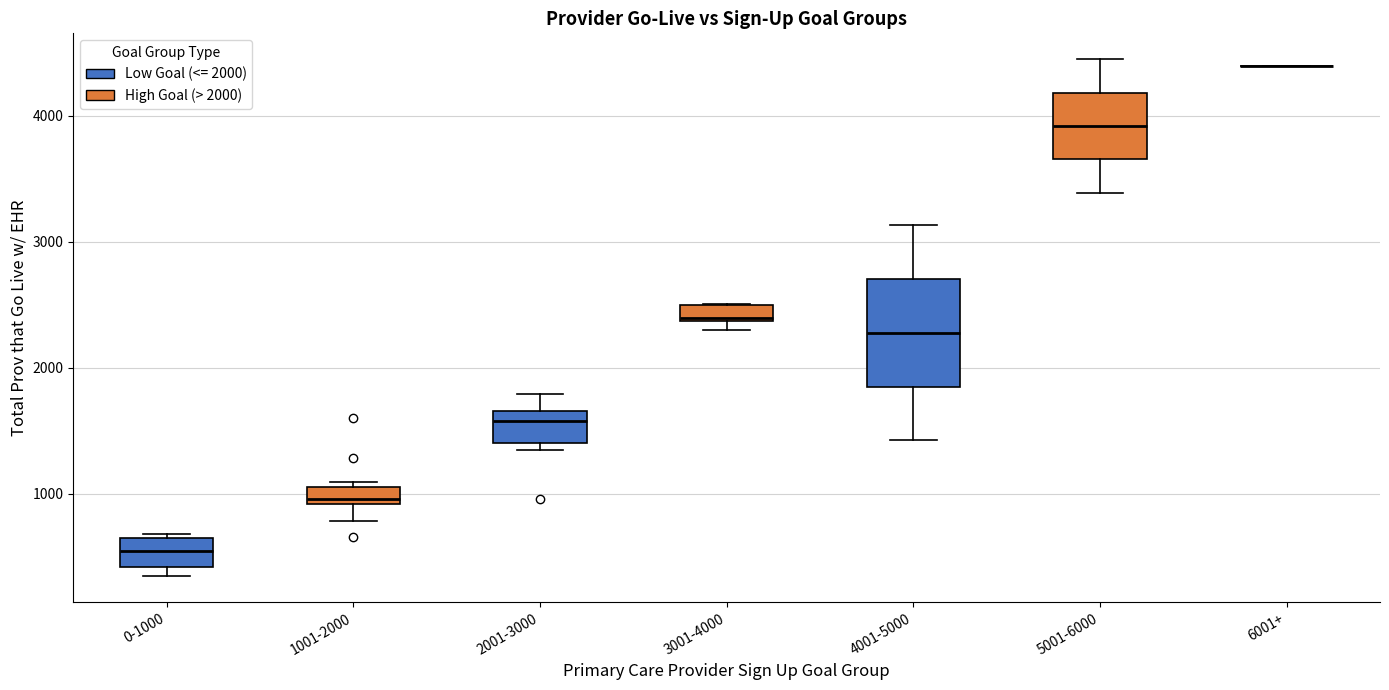

Comparing the boxes themselves (not the whiskers), which one is the tallest?

4001-5000